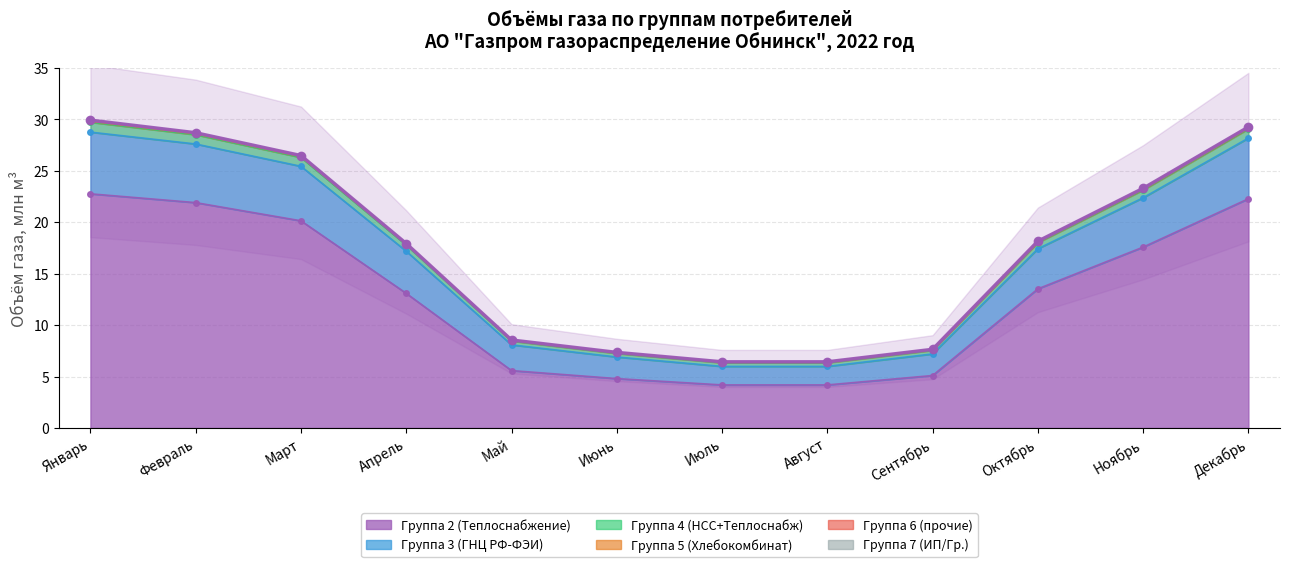

How many lines are shown in the chart?

4